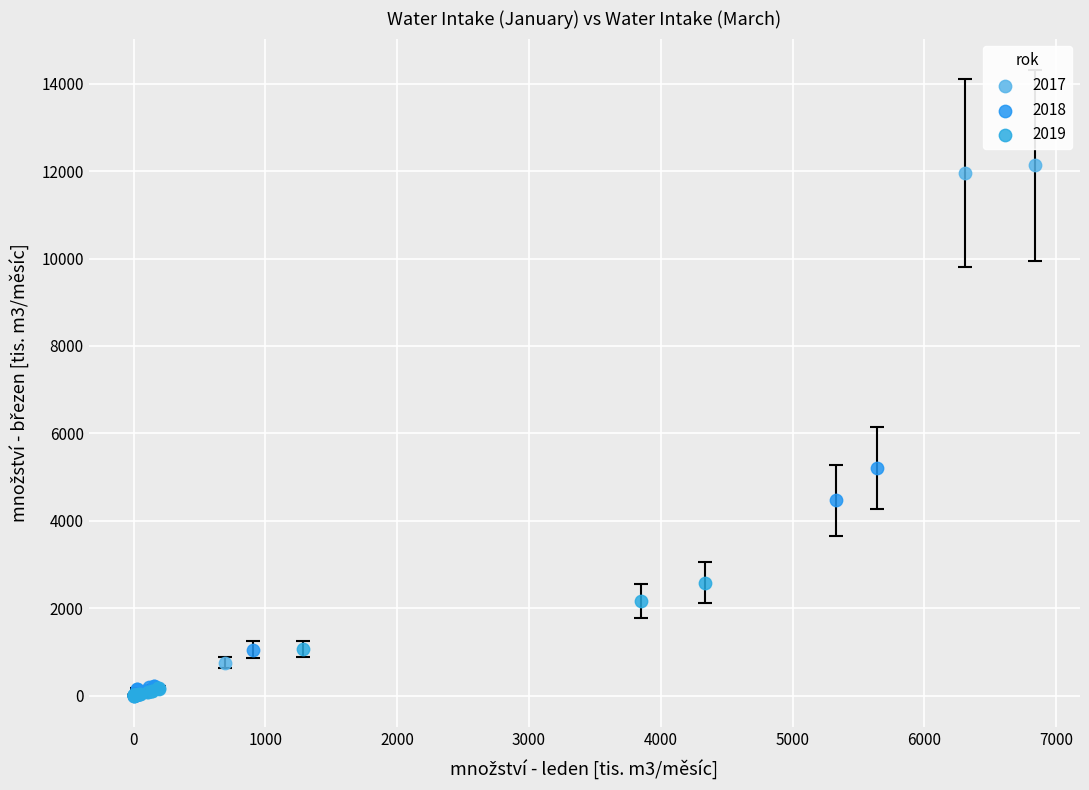

Which series has the widest spread of Y values?

2017